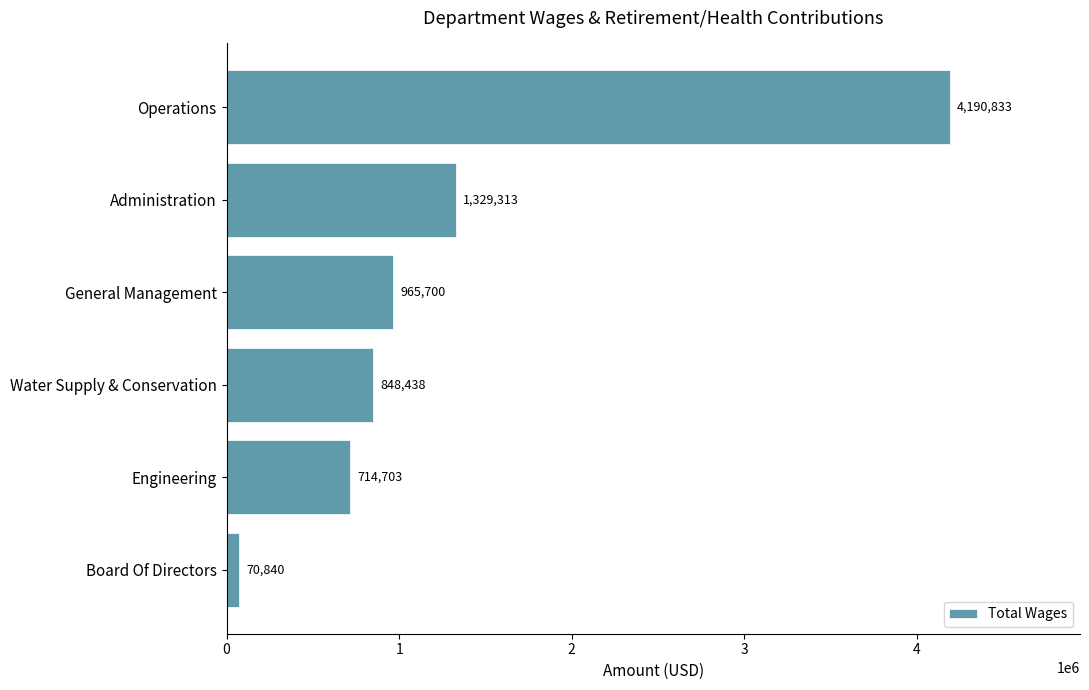

Is it true that the value at Operations is 4190833?

True